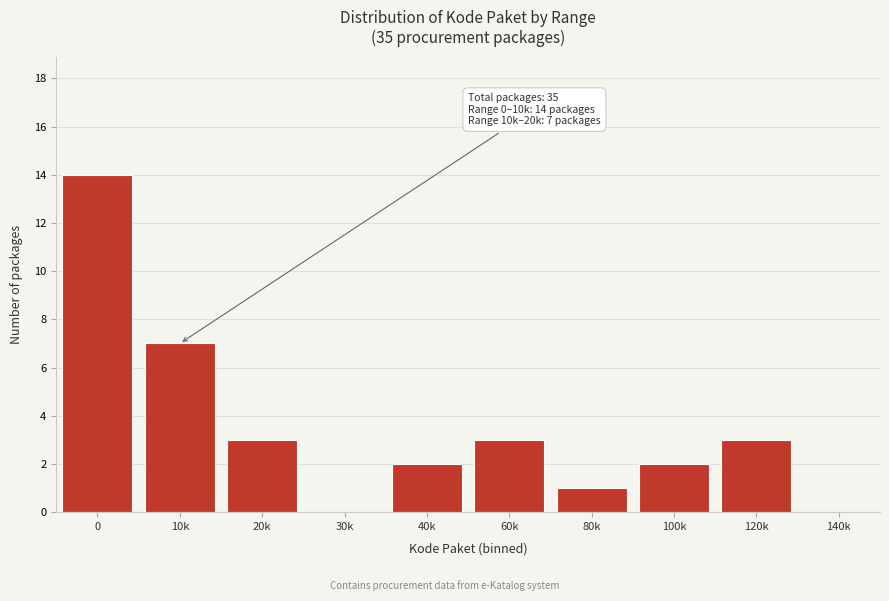

Reading left to right, extract all data points from this chart.

0=14	10k=7	20k=3	30k=0	40k=2	60k=3	80k=1	100k=2	120k=3	140k=0